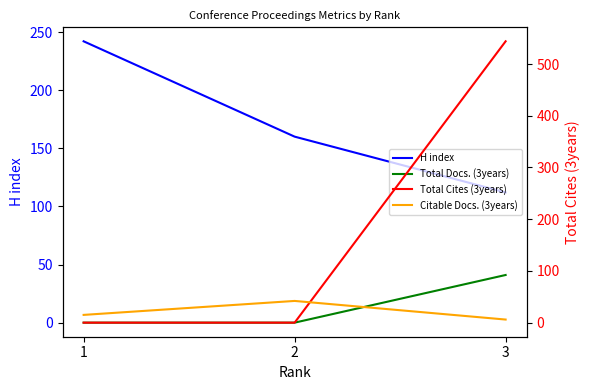

Reading left to right, transcribe all the data shown in this chart.

H index: 3=112	2=160	1=242
Total Docs. (3years): 3=41	2=0	1=0
Total Cites (3years): 3=544	2=0	1=0
Citable Docs. (3years): 3=6	2=42	1=15